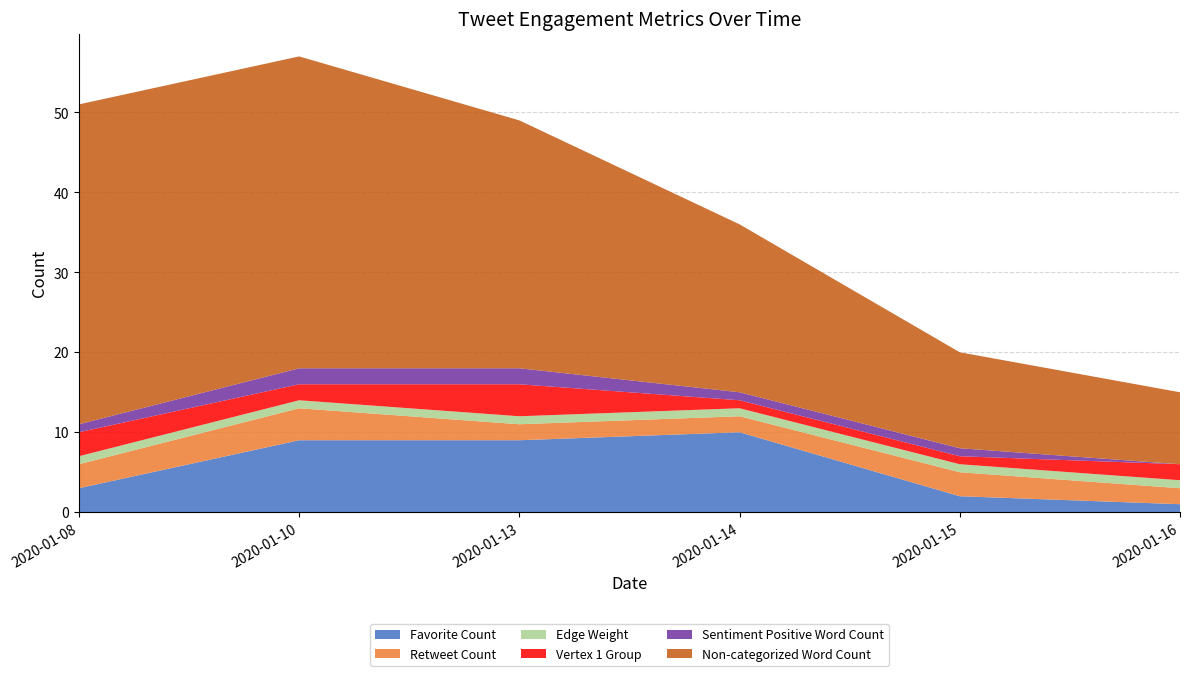

Reading right to left, transcribe all the data shown in this chart.

Favorite Count: 2020-01-16=1	2020-01-15=2	2020-01-14=10	2020-01-13=9	2020-01-10=9	2020-01-08=3
Retweet Count: 2020-01-16=2	2020-01-15=3	2020-01-14=2	2020-01-13=2	2020-01-10=4	2020-01-08=3
Edge Weight: 2020-01-16=1	2020-01-15=1	2020-01-14=1	2020-01-13=1	2020-01-10=1	2020-01-08=1
Vertex 1 Group: 2020-01-16=2	2020-01-15=1	2020-01-14=1	2020-01-13=4	2020-01-10=2	2020-01-08=3
Sentiment Positive Word Count: 2020-01-16=0	2020-01-15=1	2020-01-14=1	2020-01-13=2	2020-01-10=2	2020-01-08=1
Non-categorized Word Count: 2020-01-16=9	2020-01-15=12	2020-01-14=21	2020-01-13=31	2020-01-10=39	2020-01-08=40